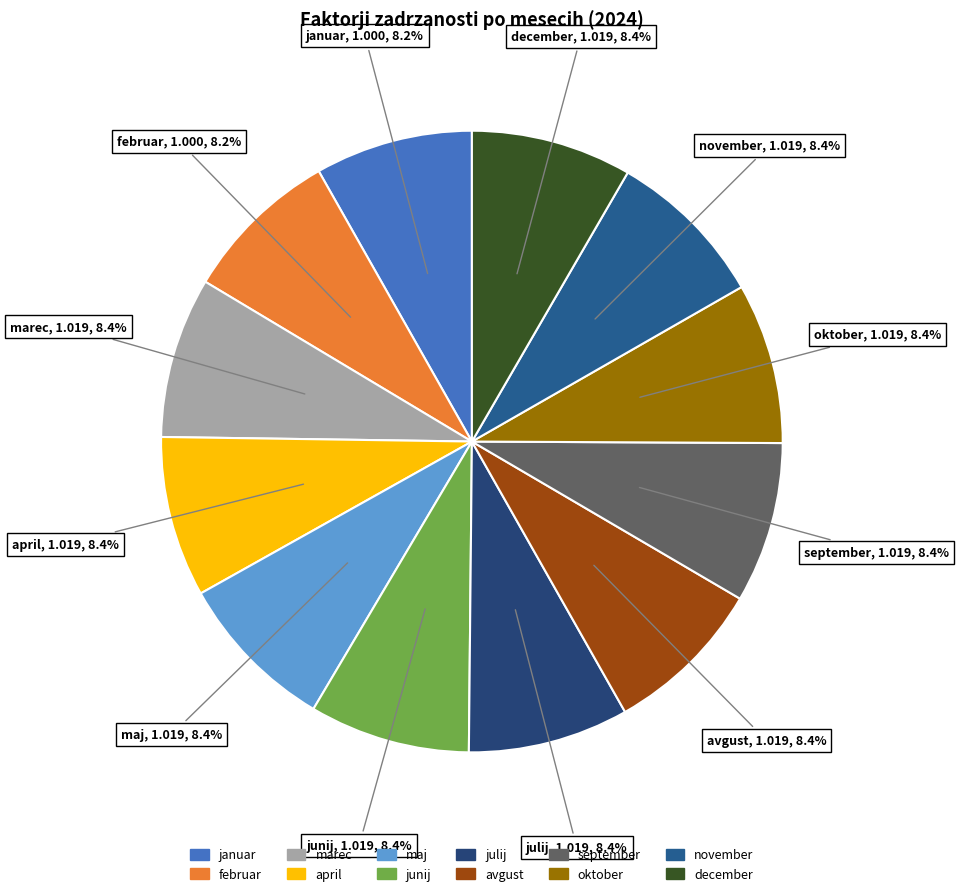

How many segments does this pie chart have?

12